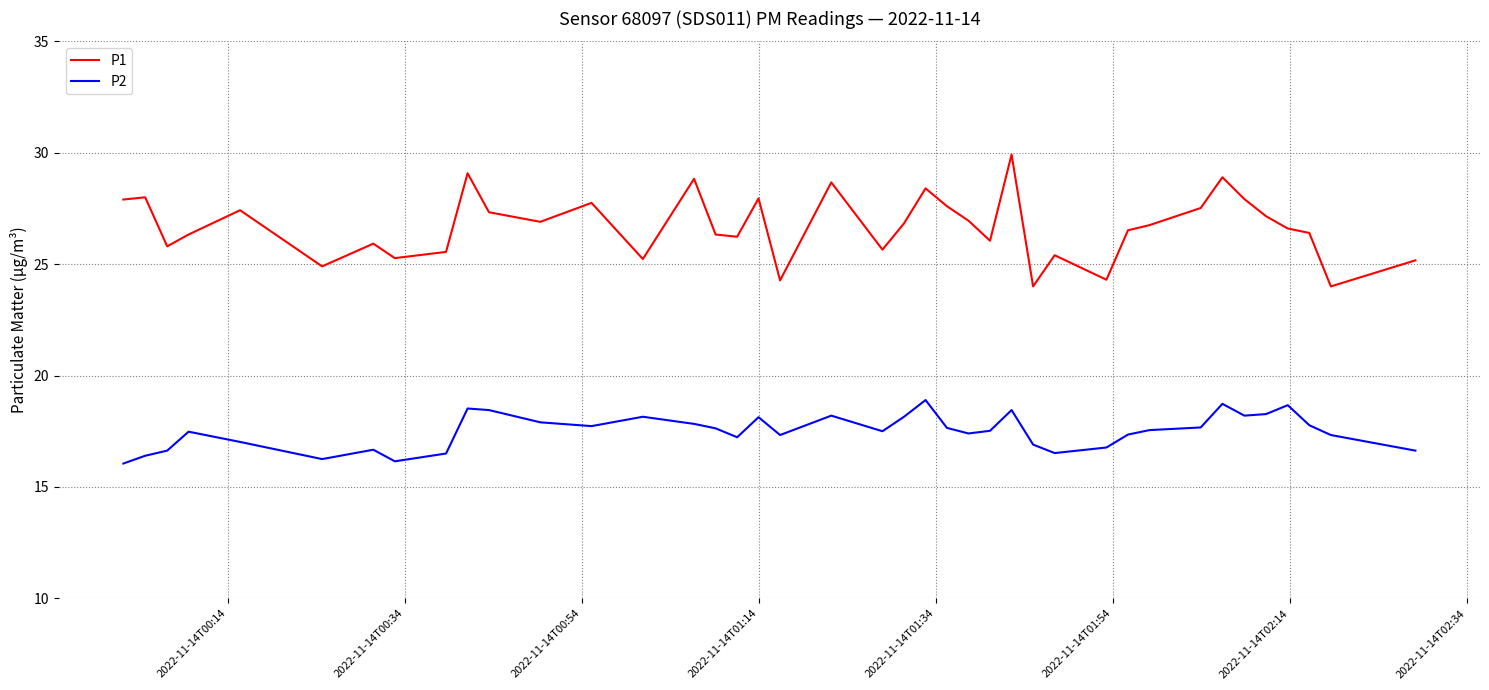

In P1, how many points are higher than both neighbors (excluding endpoints)?

12